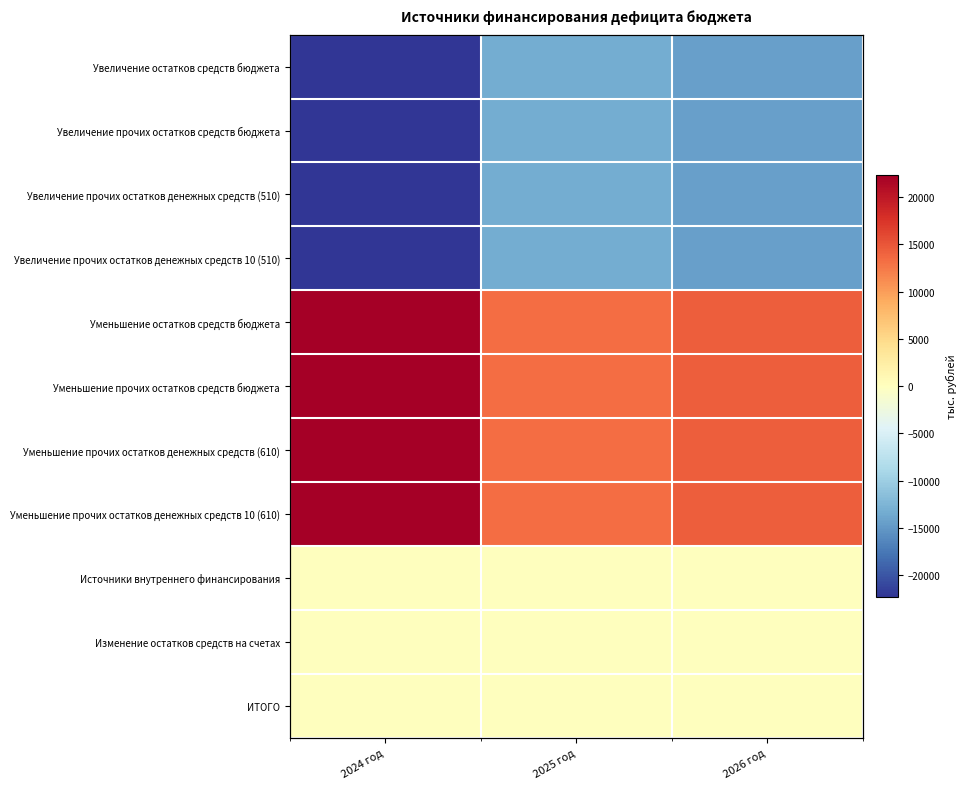

Which has a higher value, 2025 год or 2024 год?

2025 год